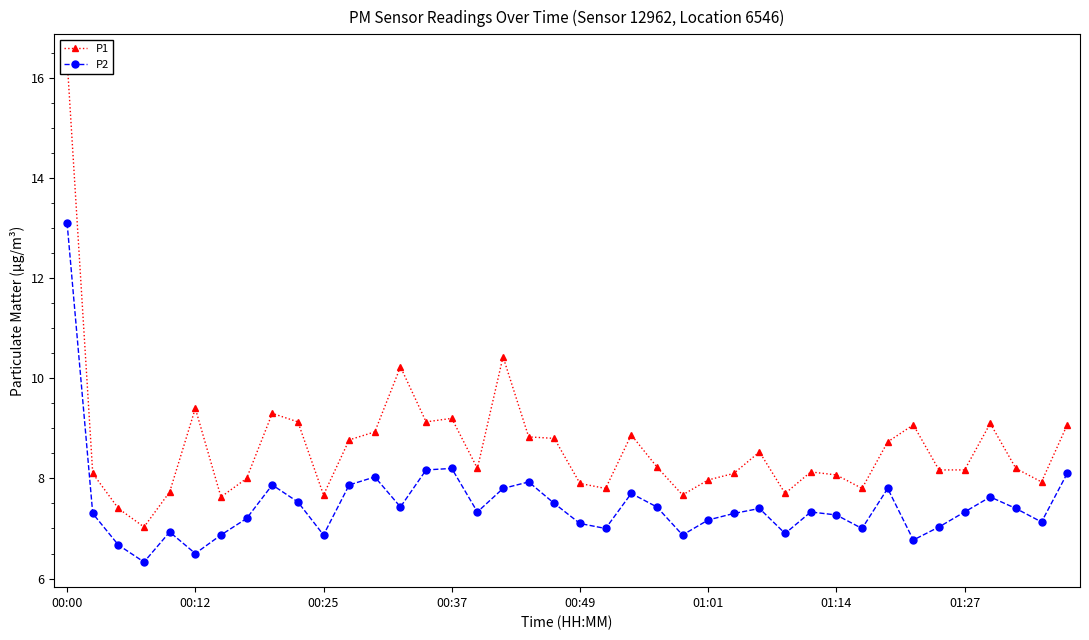

True or false: P1 has more than 2 points higher than both neighbors.

True